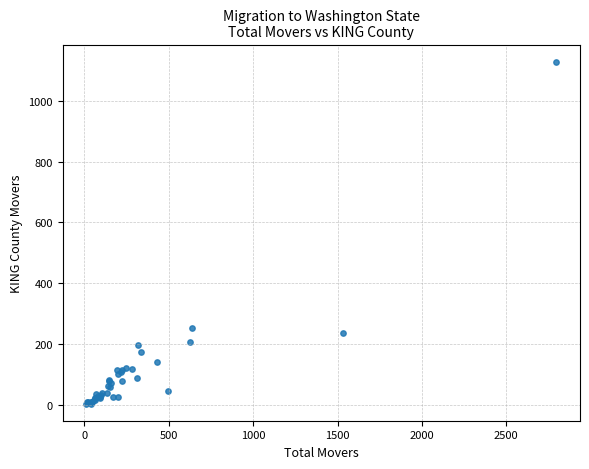

What Y value in the scatter plot is closest to 566?

252